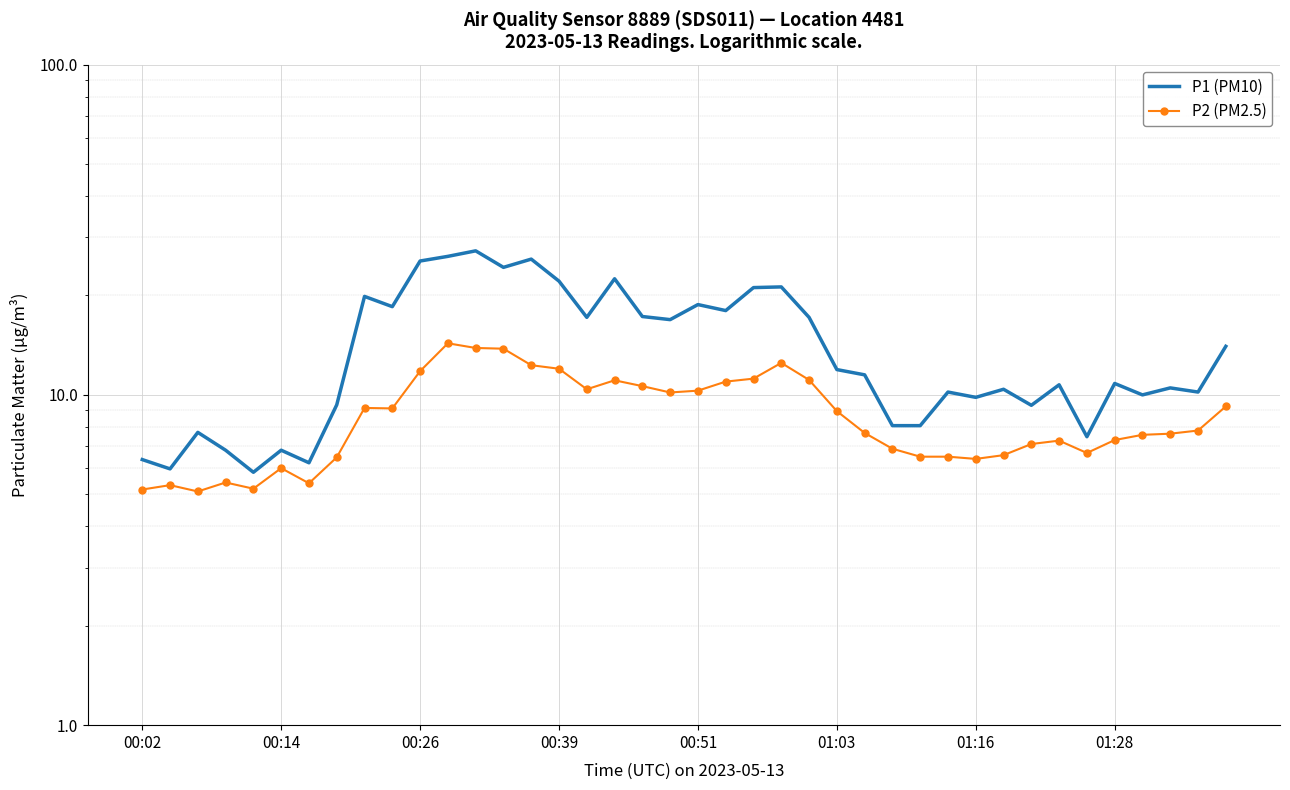

Which has a higher value, 39 or 01:28?

39